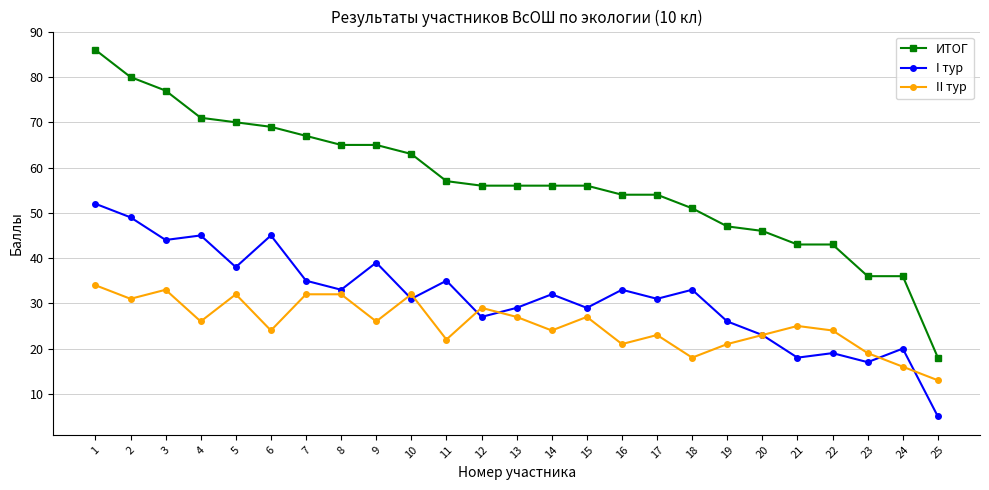

True or false: I тур has a value of 44 at 3.

True